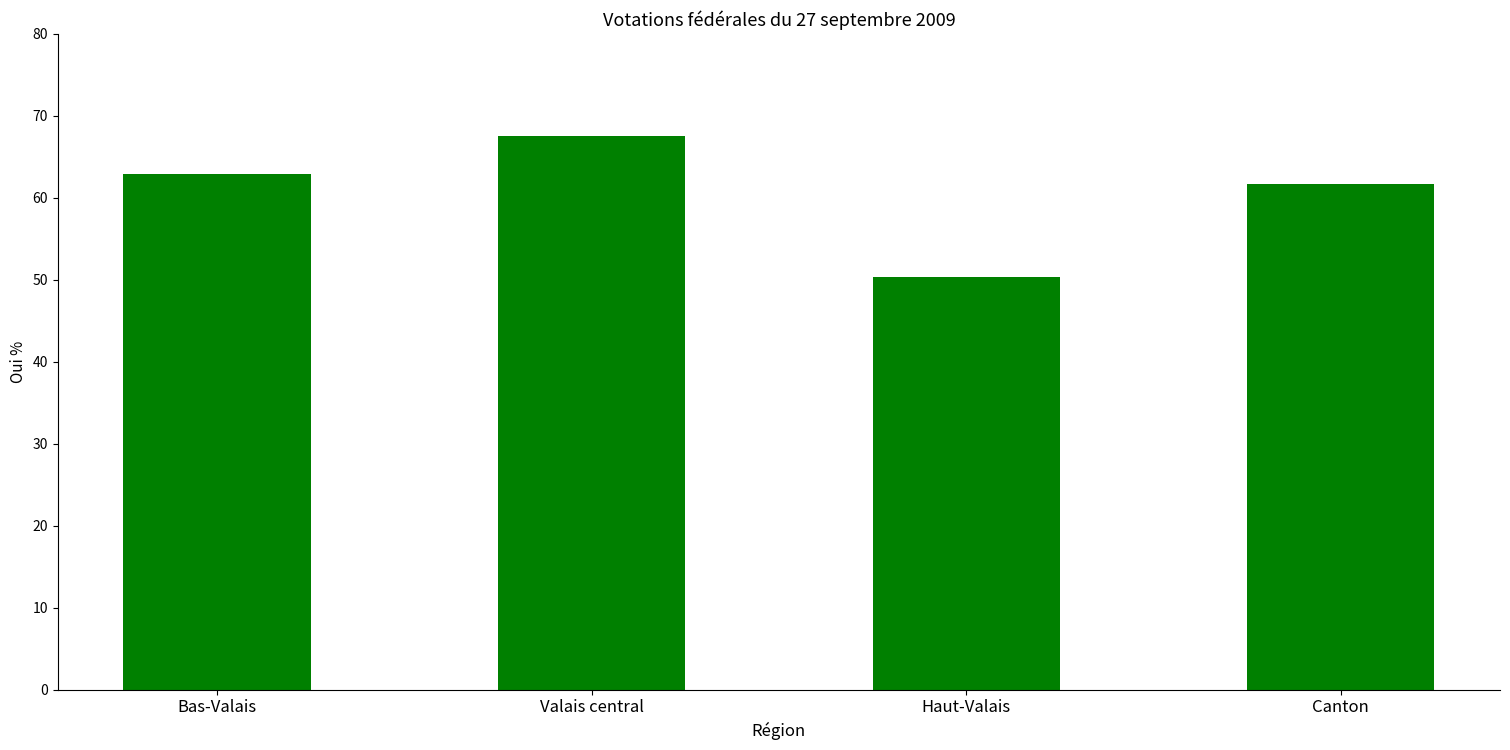

Read the value at Haut-Valais.

50.4